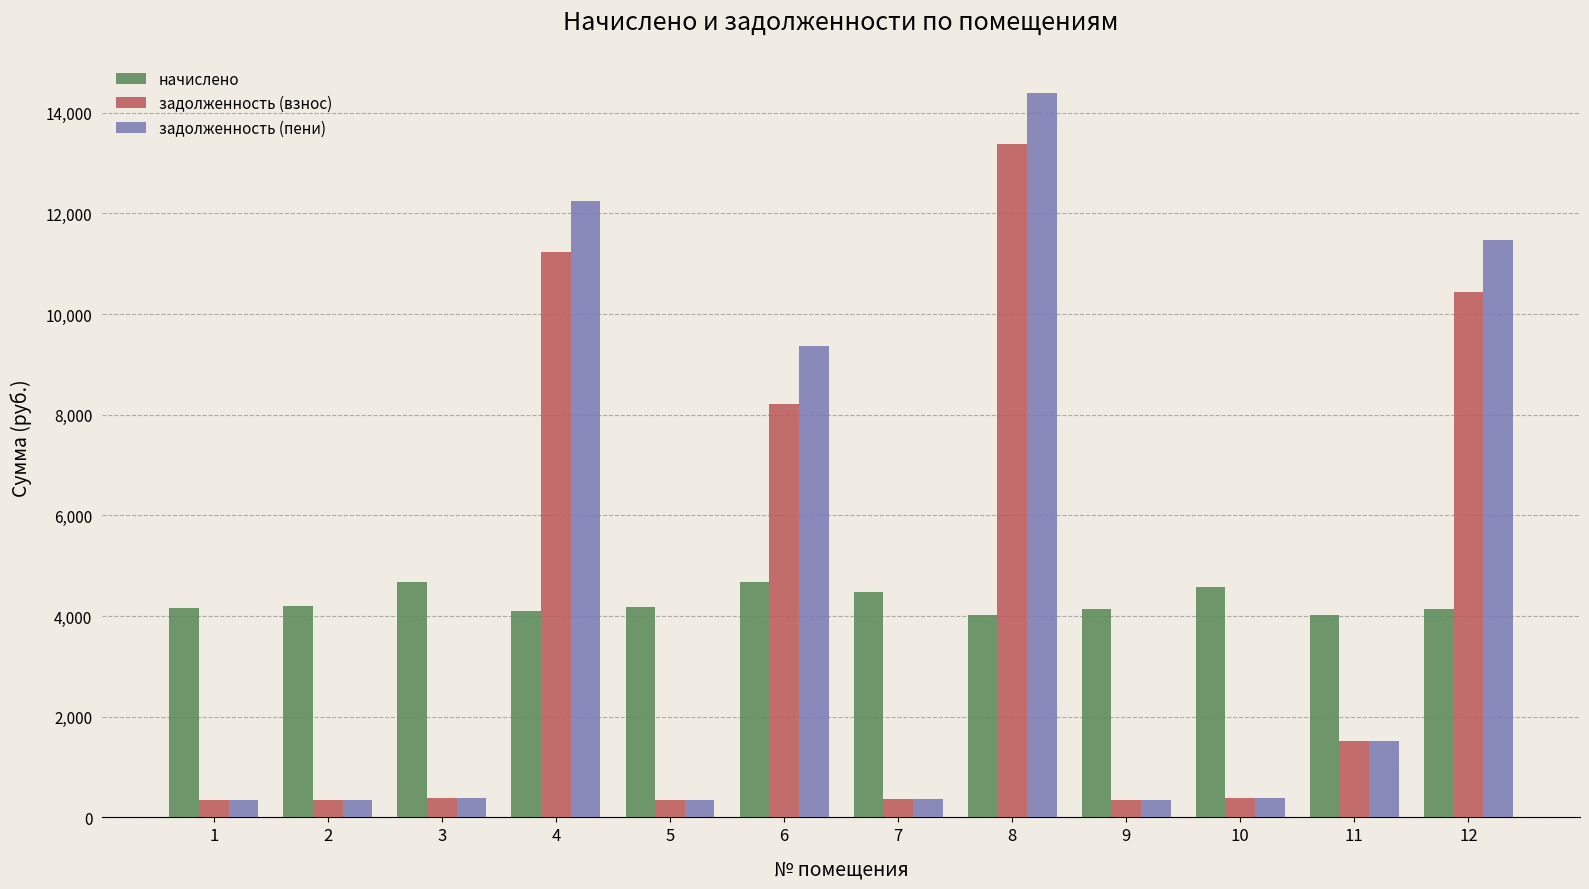

Is the value of начислено at 2 greater than the value of задолженность (пени) at 1?

Yes